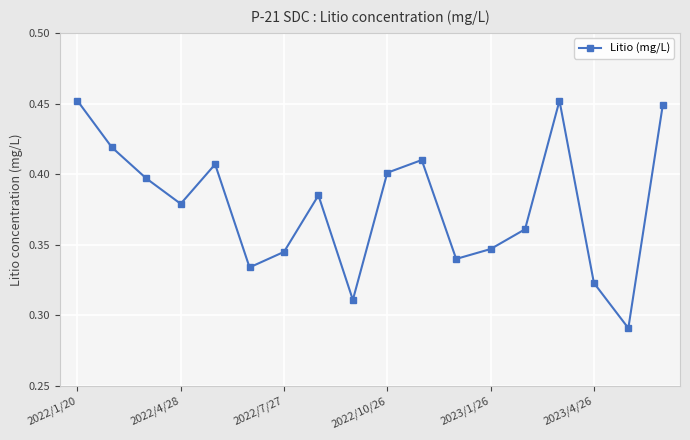

How many interior local valleys (lower than both neighbors) does the data have?

5